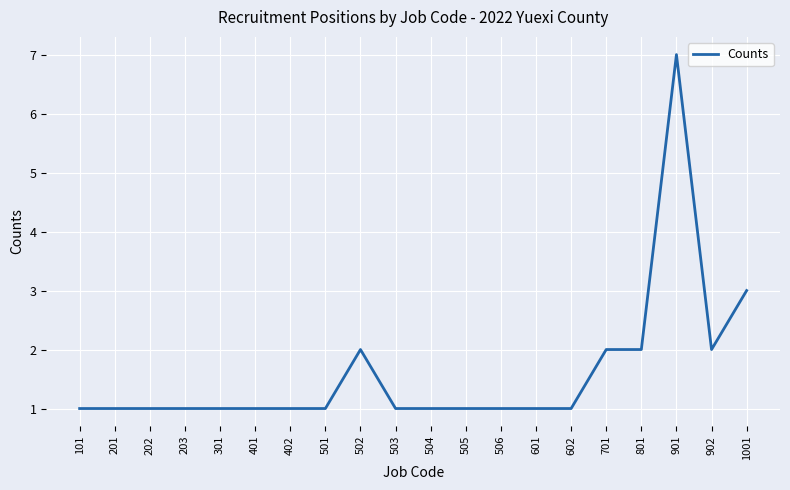

Reading left to right, extract all data points from this chart.

101=1	201=1	202=1	203=1	301=1	401=1	402=1	501=1	502=2	503=1	504=1	505=1	506=1	601=1	602=1	701=2	801=2	901=7	902=2	1001=3